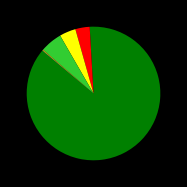

Is there a majority slice in this chart?

Yes